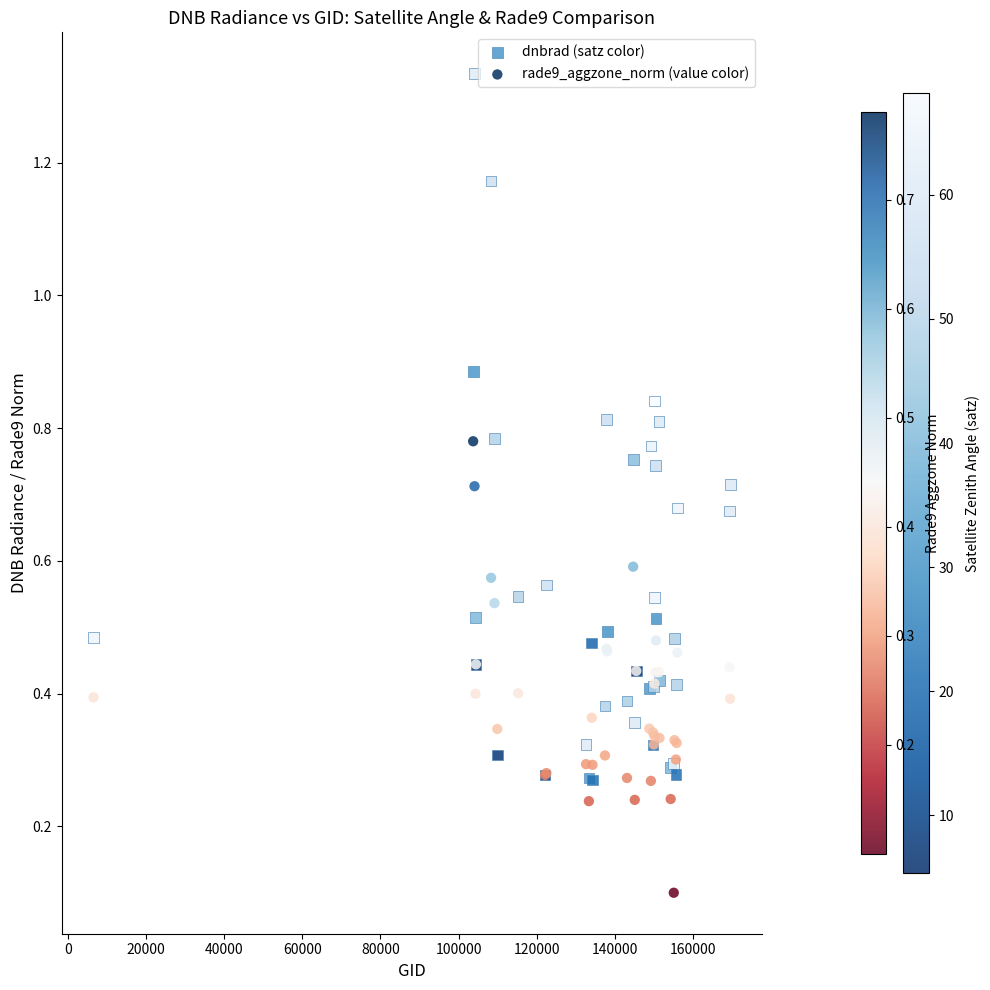

What are all the series names shown in the legend?

dnbrad (satz color), rade9_aggzone_norm (value color)